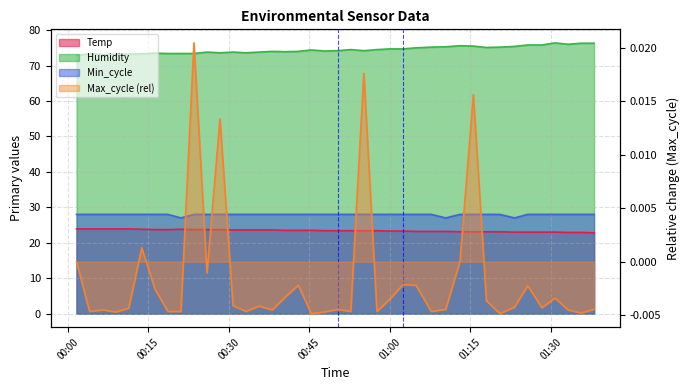

What are all the series names shown in the legend?

Temp, Humidity, Min_cycle, Max_cycle